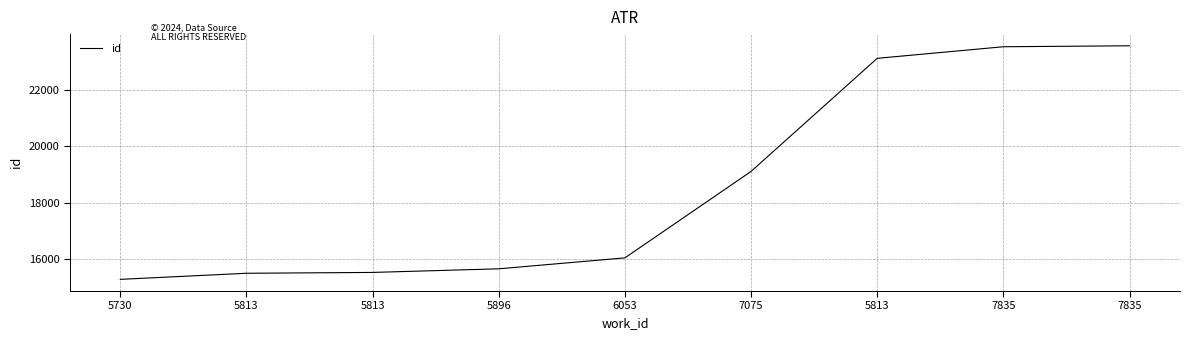

Does the chart display data point markers on the line(s)?

No